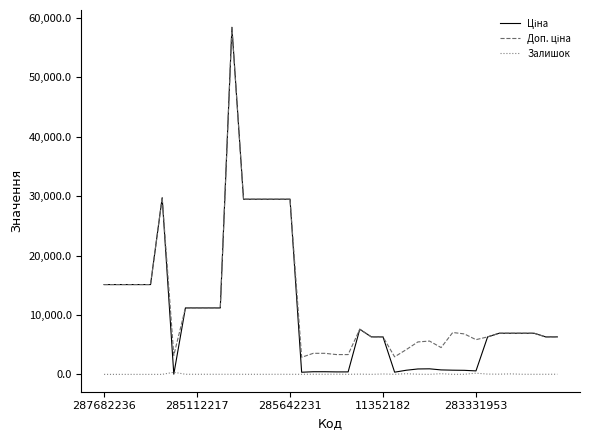

How many lines are shown in the chart?

3